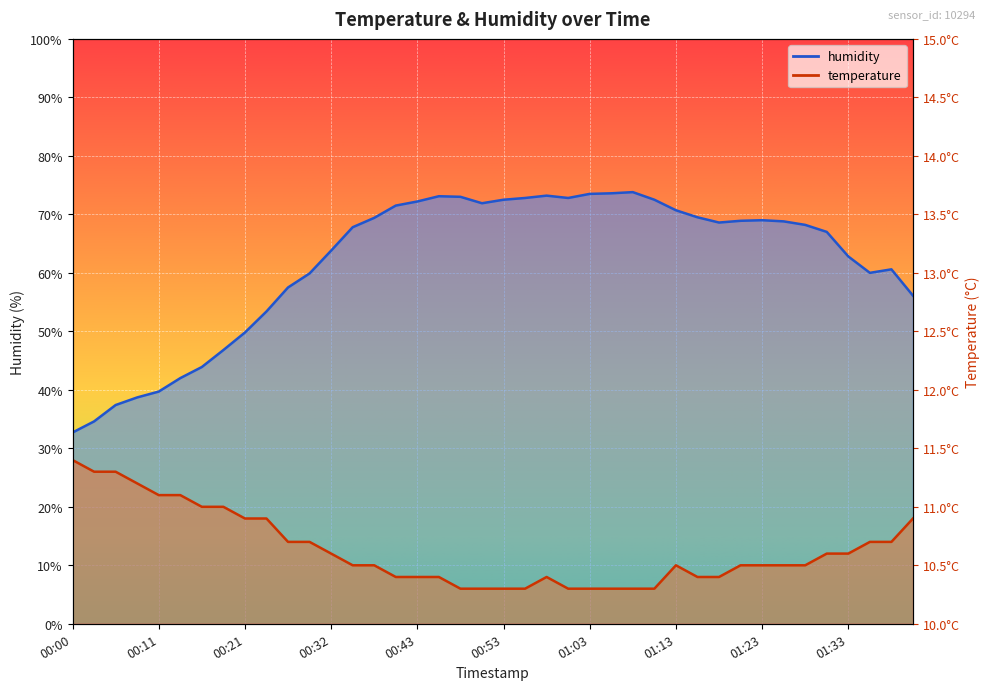

How many interior local peaks does the temperature series have?

2